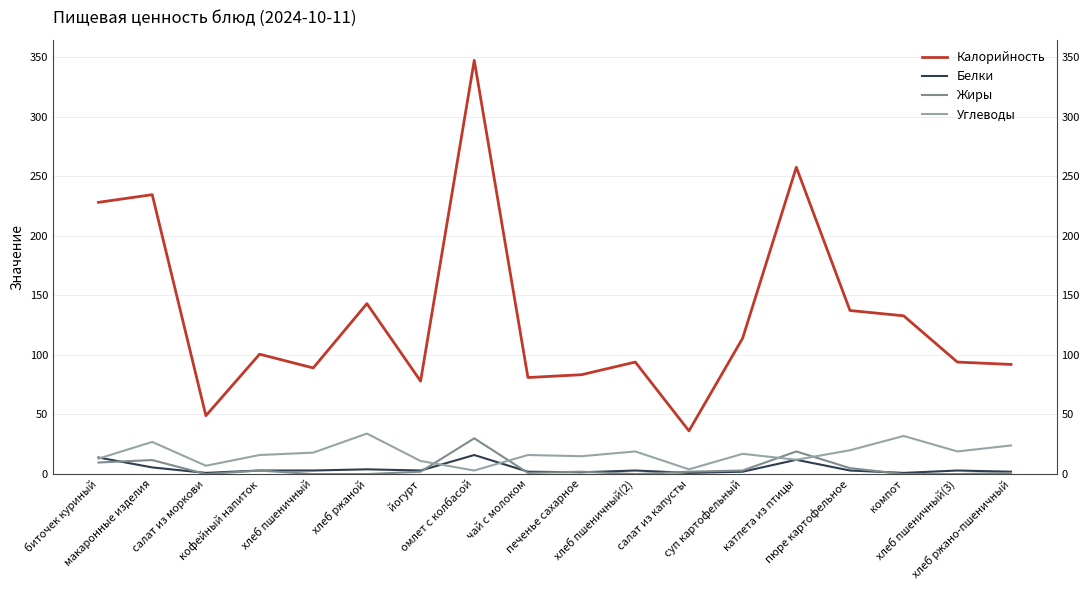

How many values in the Белки series exceed 3?

5